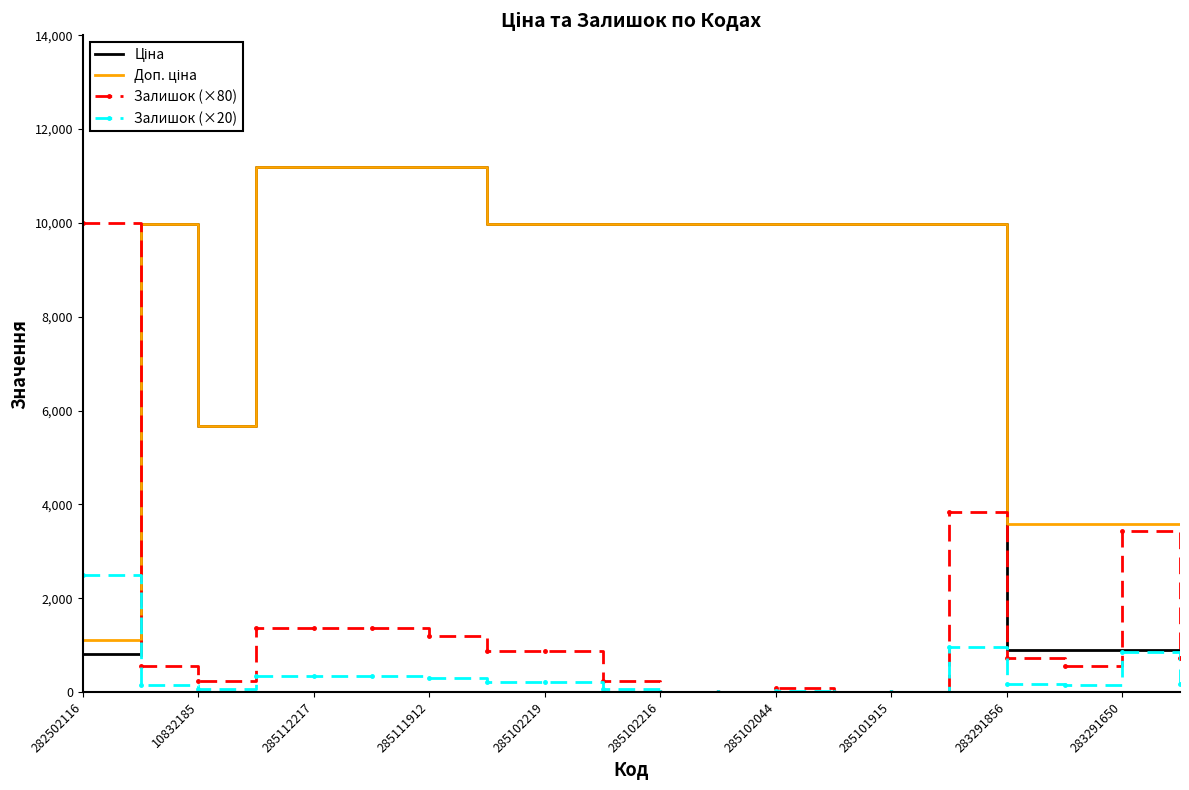

What is the maximum value for Залишок (×80)?

10000.0